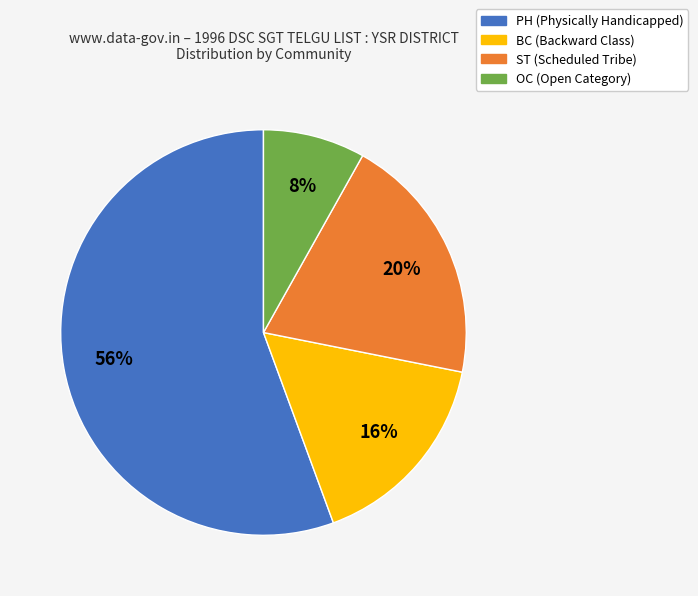

To the nearest percent, what is the average slice percentage?

25%